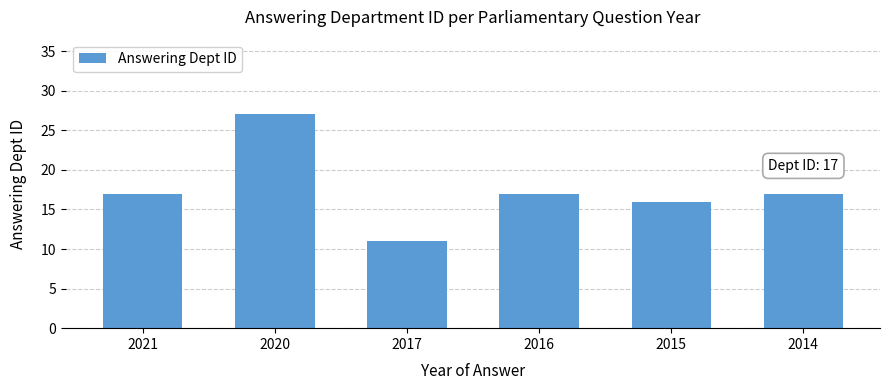

Reading right to left, transcribe all the data shown in this chart.

2014=17	2015=16	2016=17	2017=11	2020=27	2021=17